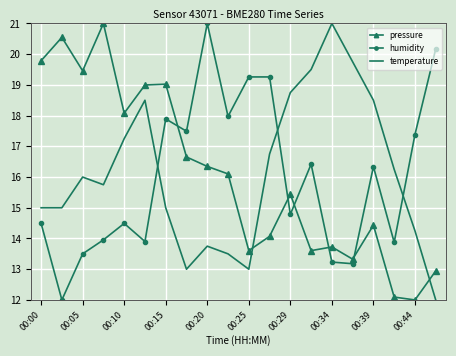

What is the smallest value displayed?

12.0